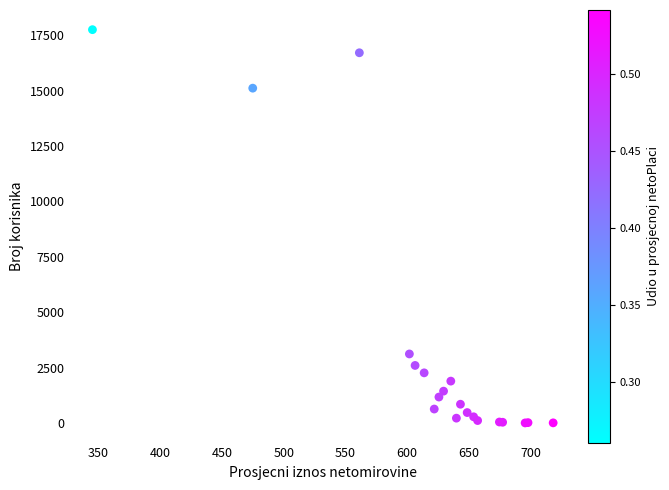

What Y value in the scatter plot is closest to 8880?

3123